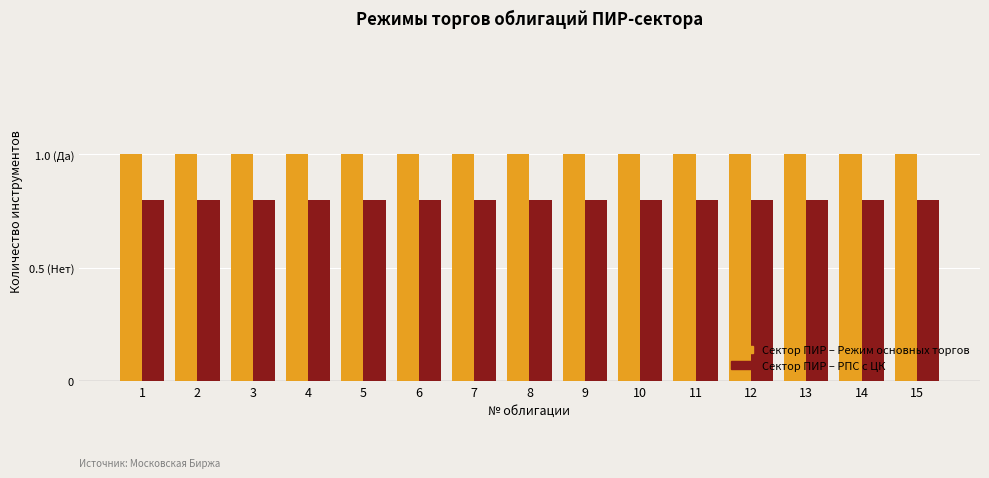

What is the minimum value for Сектор ПИР – Режим основных торгов?

1.0